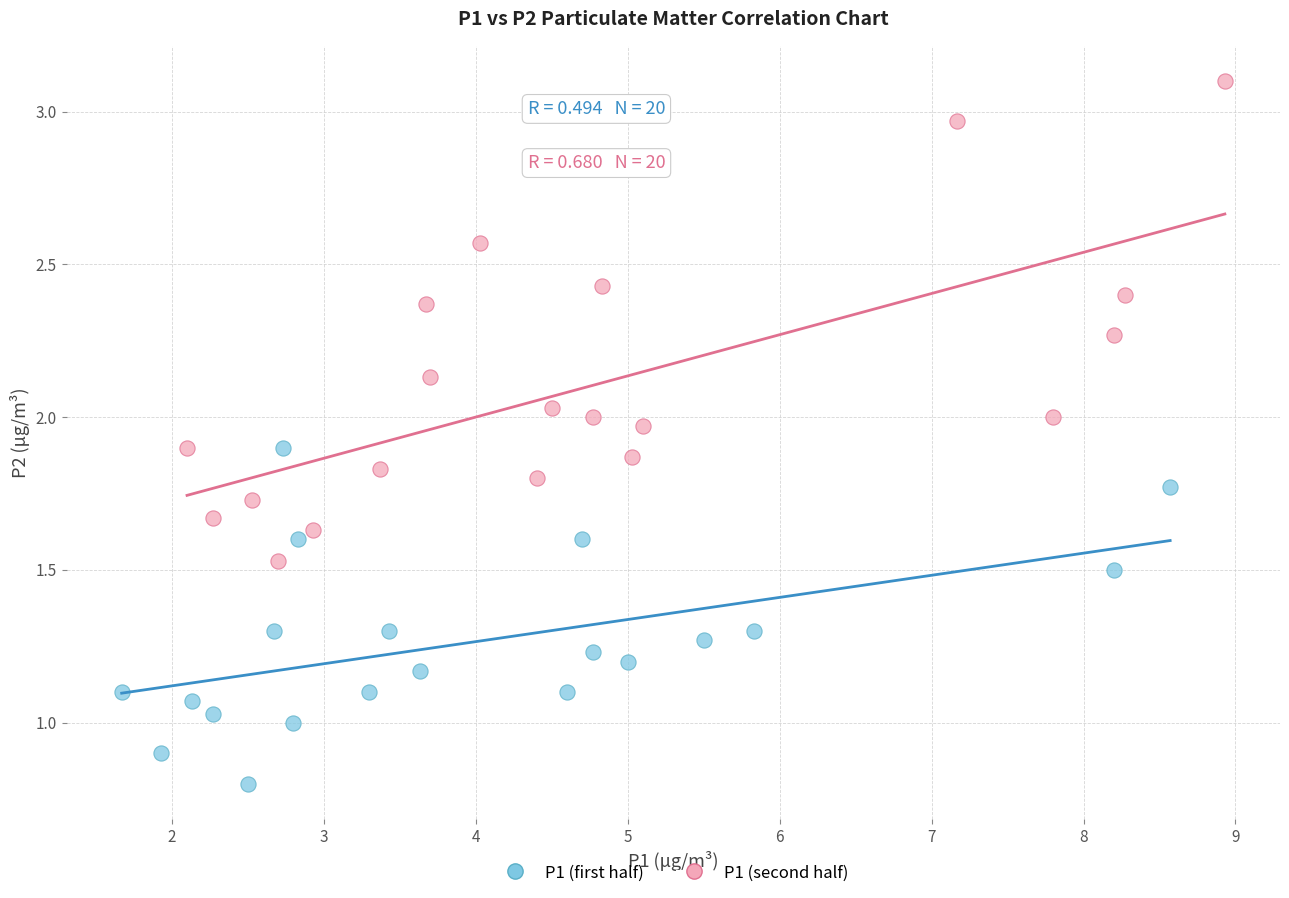

Which series has the widest spread of Y values?

P1 (second half)